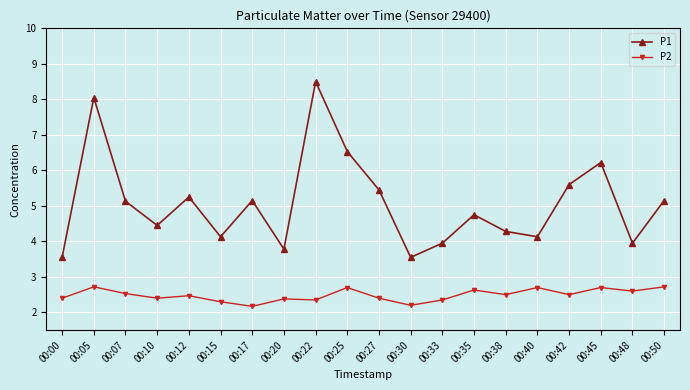

Does the chart have visible grid lines?

Yes